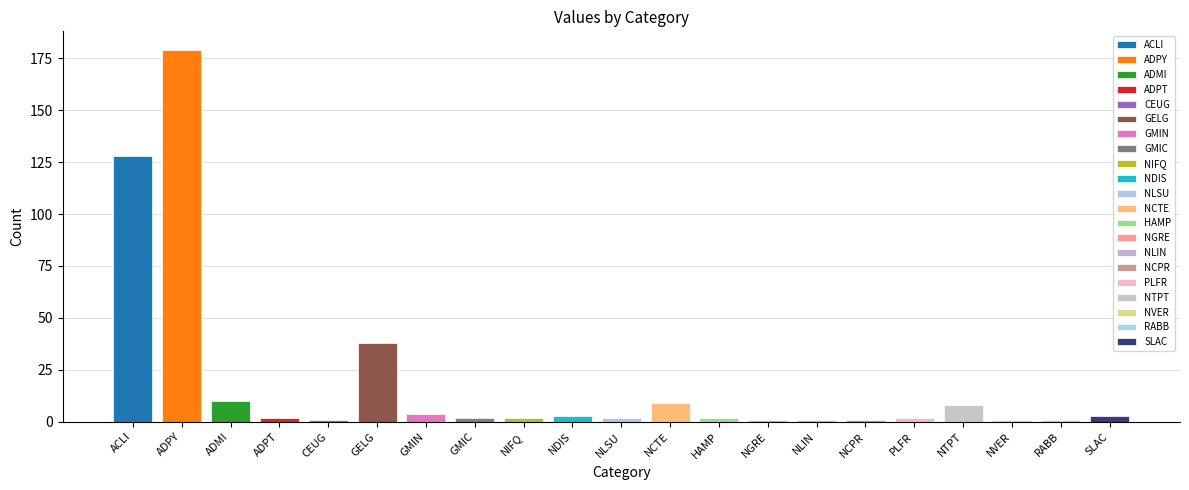

At which category does the chart reach its peak across all series?

ADPY